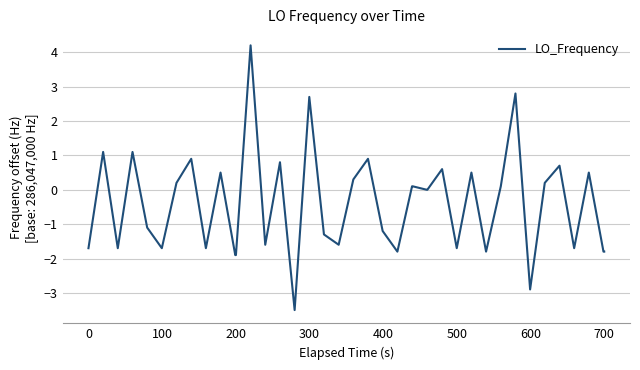

Is this an area chart (filled region under the line)?

No